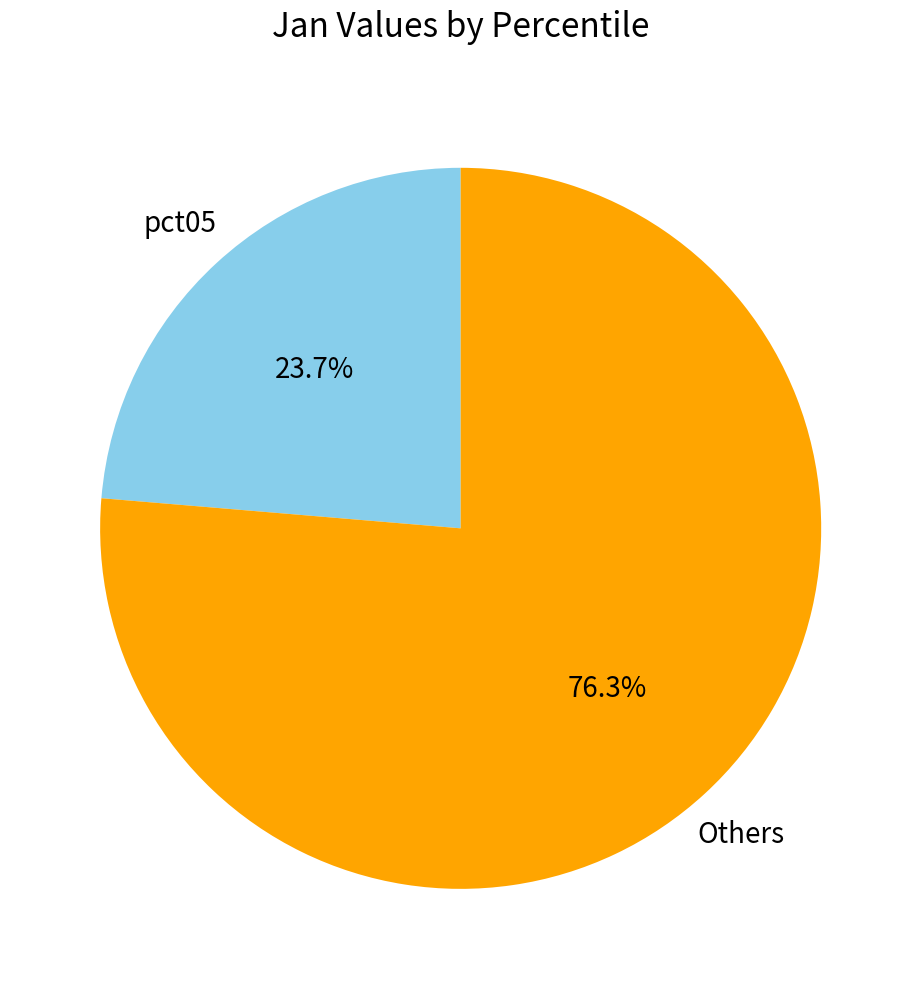

How many slices are in this pie chart?

2